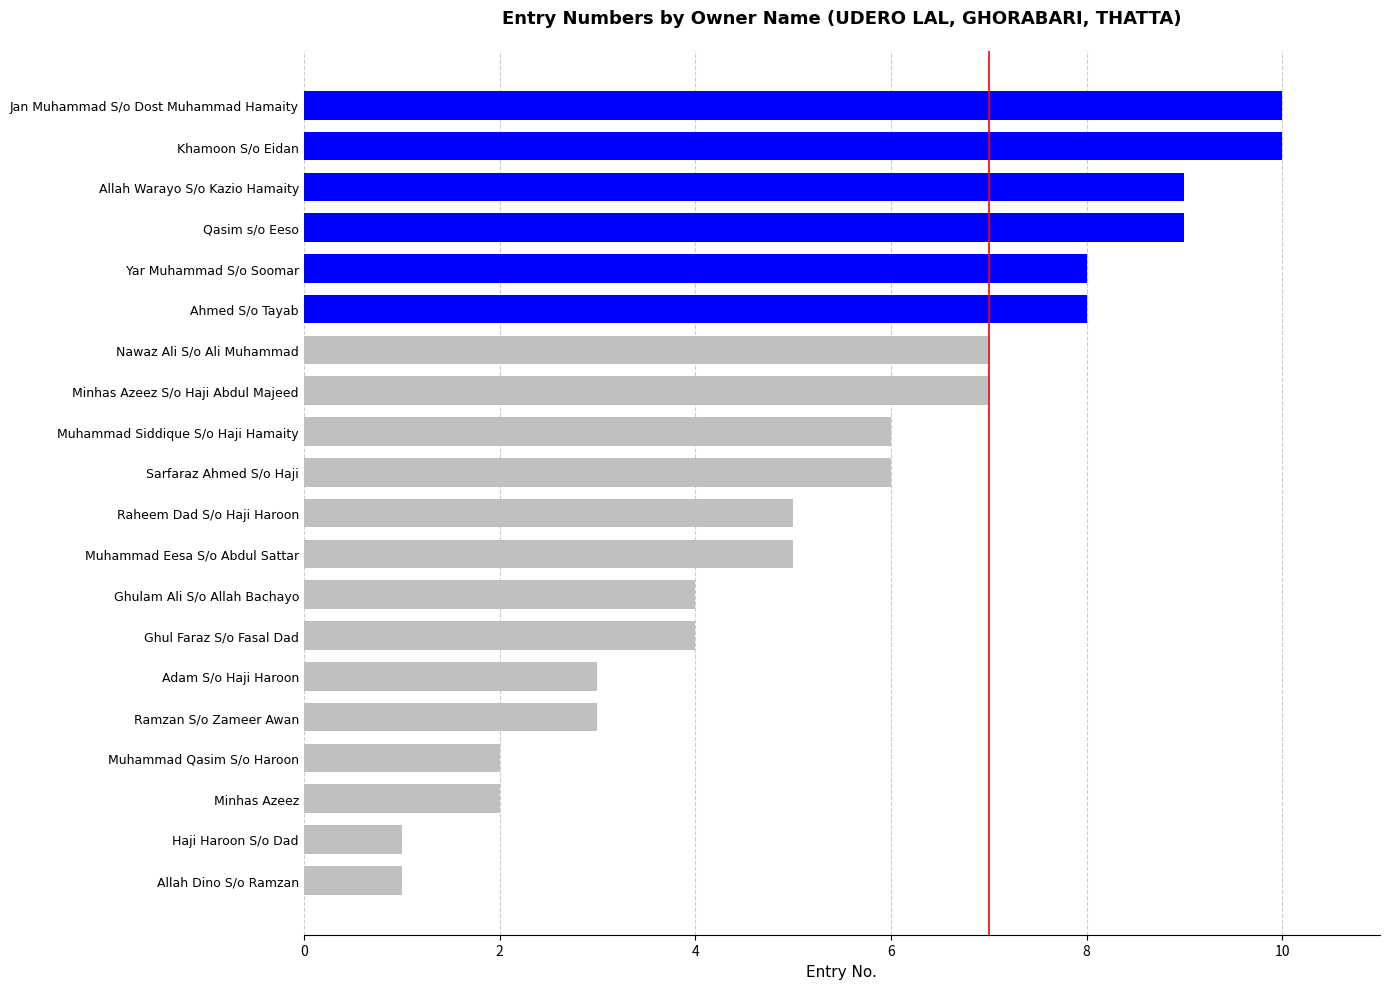

Which has a higher value, Haji Haroon S/o Dad or Minhas Azeez S/o Haji Abdul Majeed?

Minhas Azeez S/o Haji Abdul Majeed